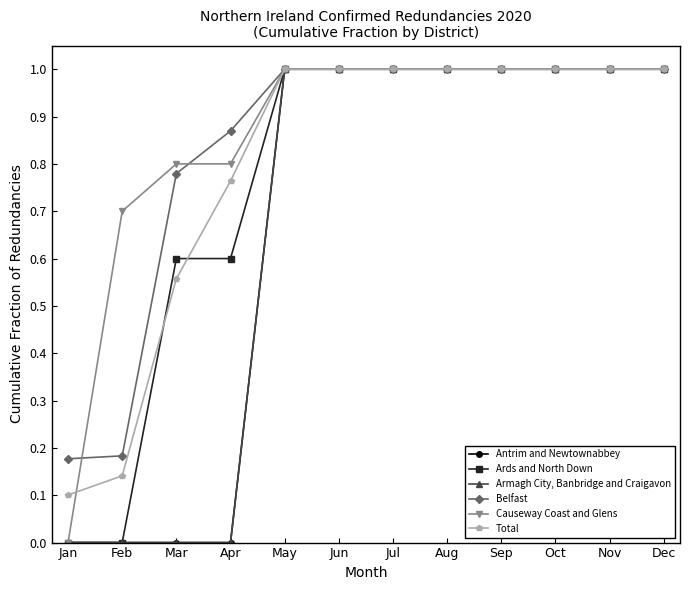

Which series changed the most between Jan and Oct?

Antrim and Newtownabbey